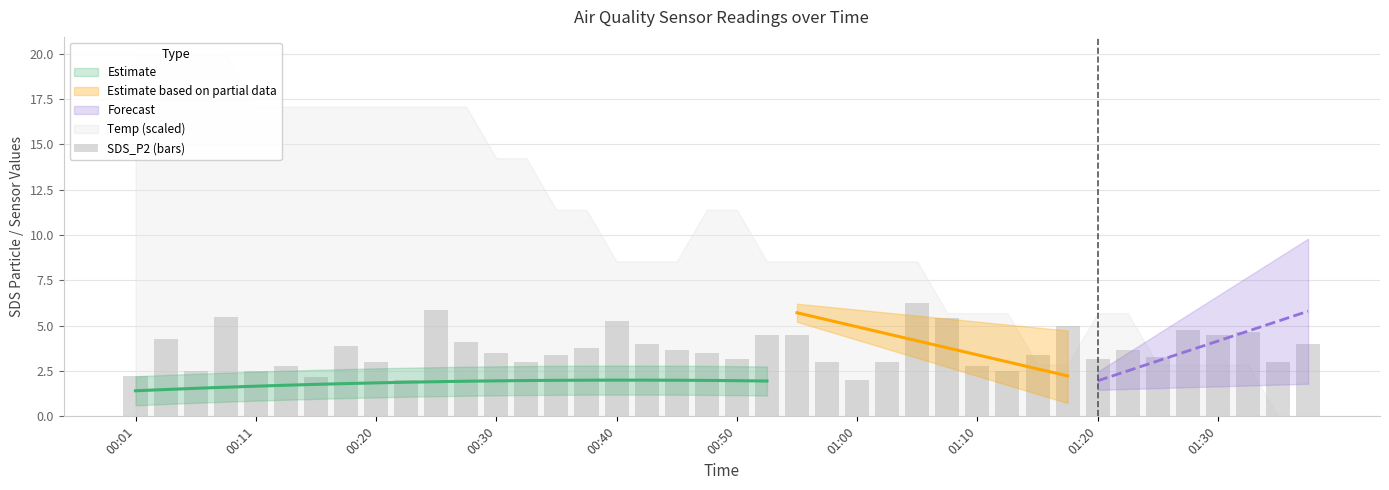

What is the difference between the maximum and minimum values?

4.2